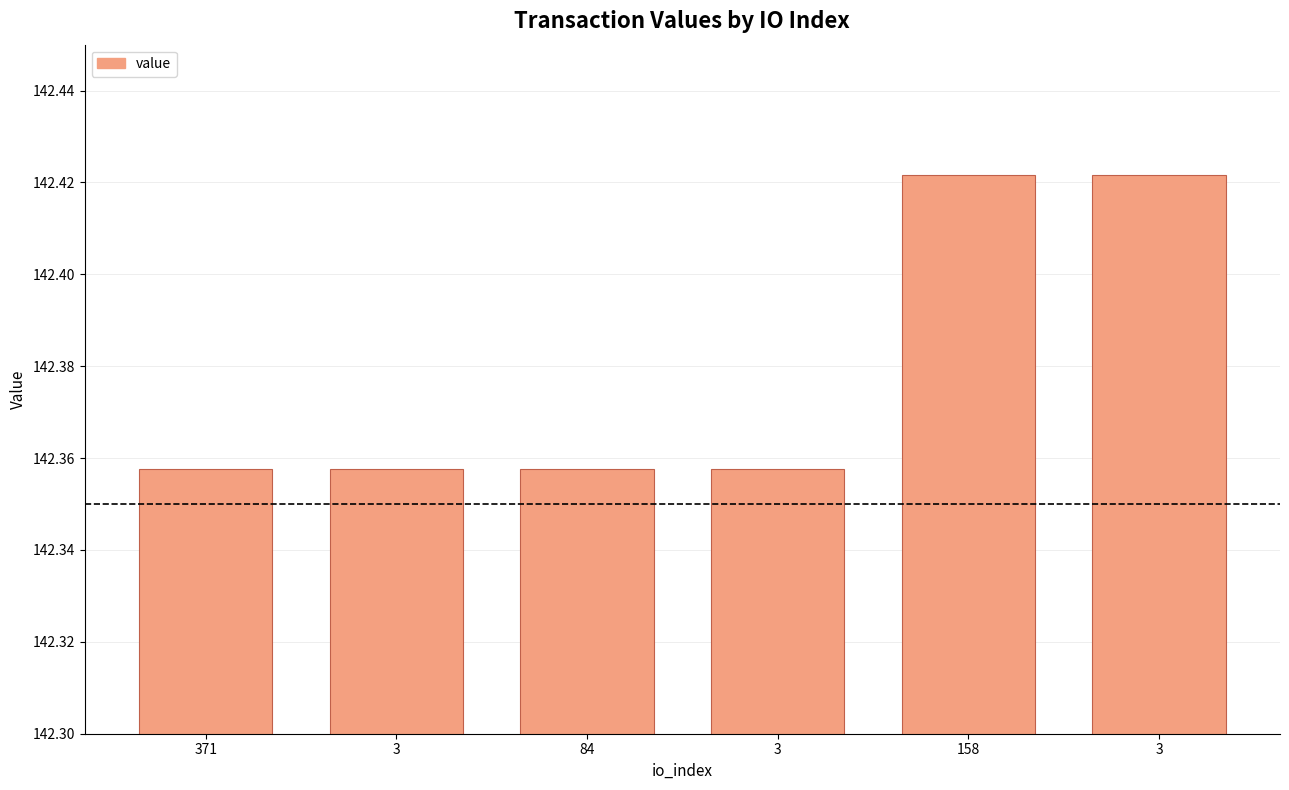

How many categories are shown in the chart?

6